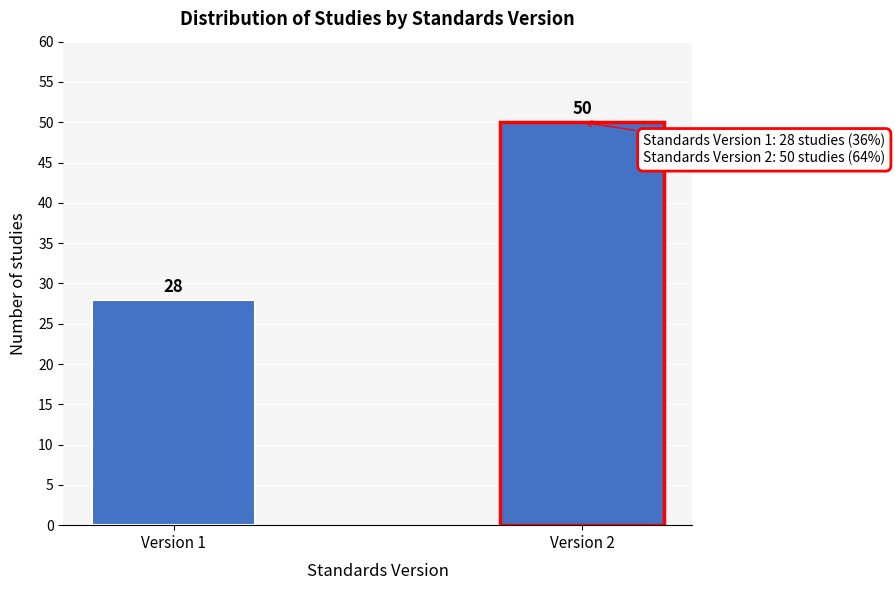

Reading left to right, extract all data points from this chart.

28	50